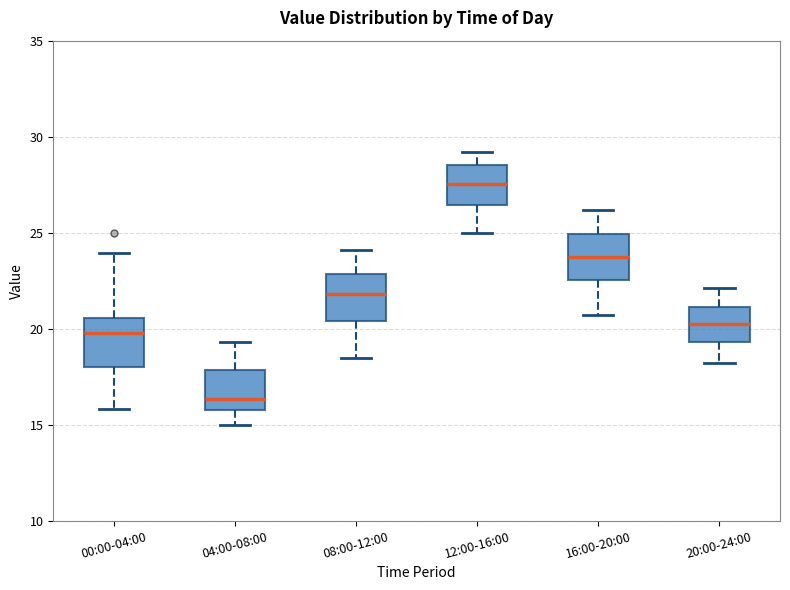

Reading left to right, read every box against the y-axis: the position of its median line, the range the box covers, and the ends of its whiskers. The values are not printed on the chart, so give them approximately, as read against the axis.

00:00-04:00: median 20.0, box 18.0 to 20.5, whiskers 16.0 to 24.0
04:00-08:00: median 16.5, box 16.0 to 18.0, whiskers 15.0 to 19.5
08:00-12:00: median 22.0, box 20.5 to 23.0, whiskers 18.5 to 24.0
12:00-16:00: median 27.5, box 26.5 to 28.5, whiskers 25.0 to 29.0
16:00-20:00: median 24.0, box 22.5 to 25.0, whiskers 20.5 to 26.0
20:00-24:00: median 20.5, box 19.5 to 21.0, whiskers 18.0 to 22.0